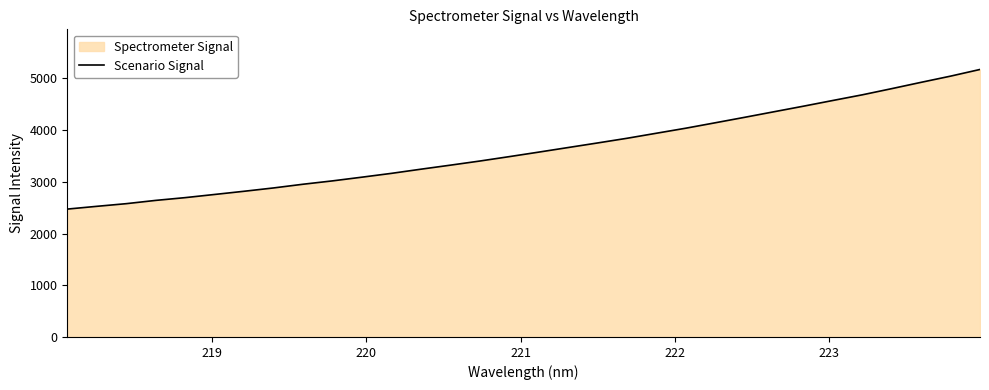

What is the greatest value displayed?

5171.7